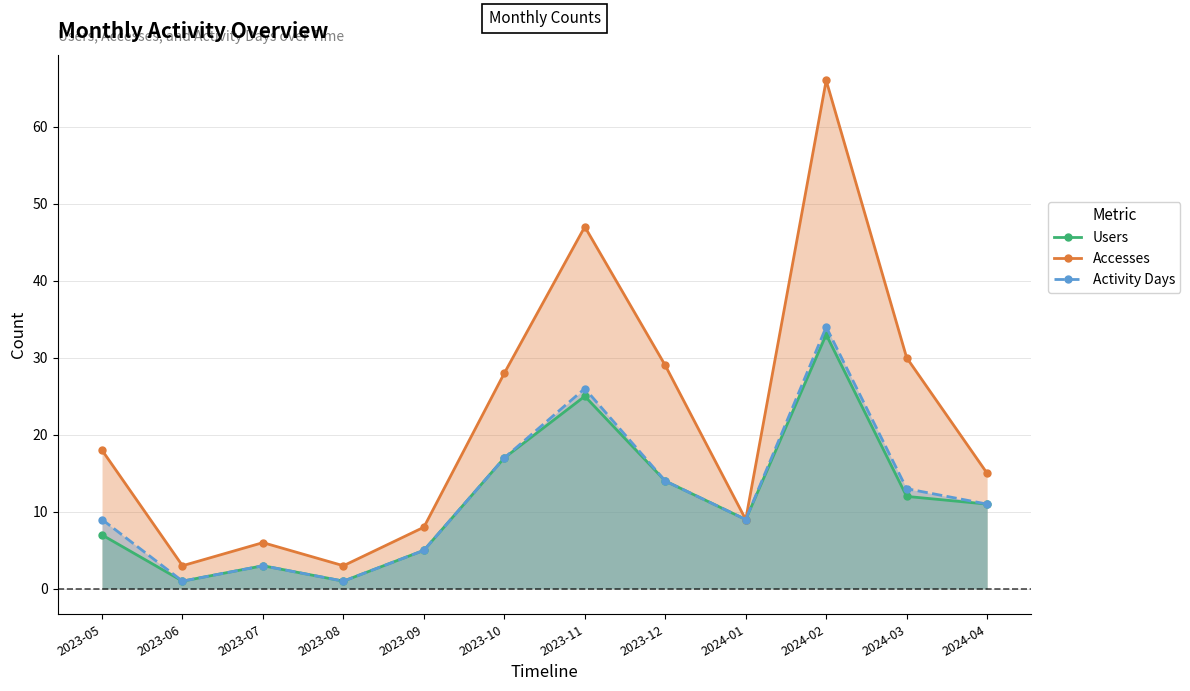

Which label corresponds to the smallest value in the chart?

2023-06